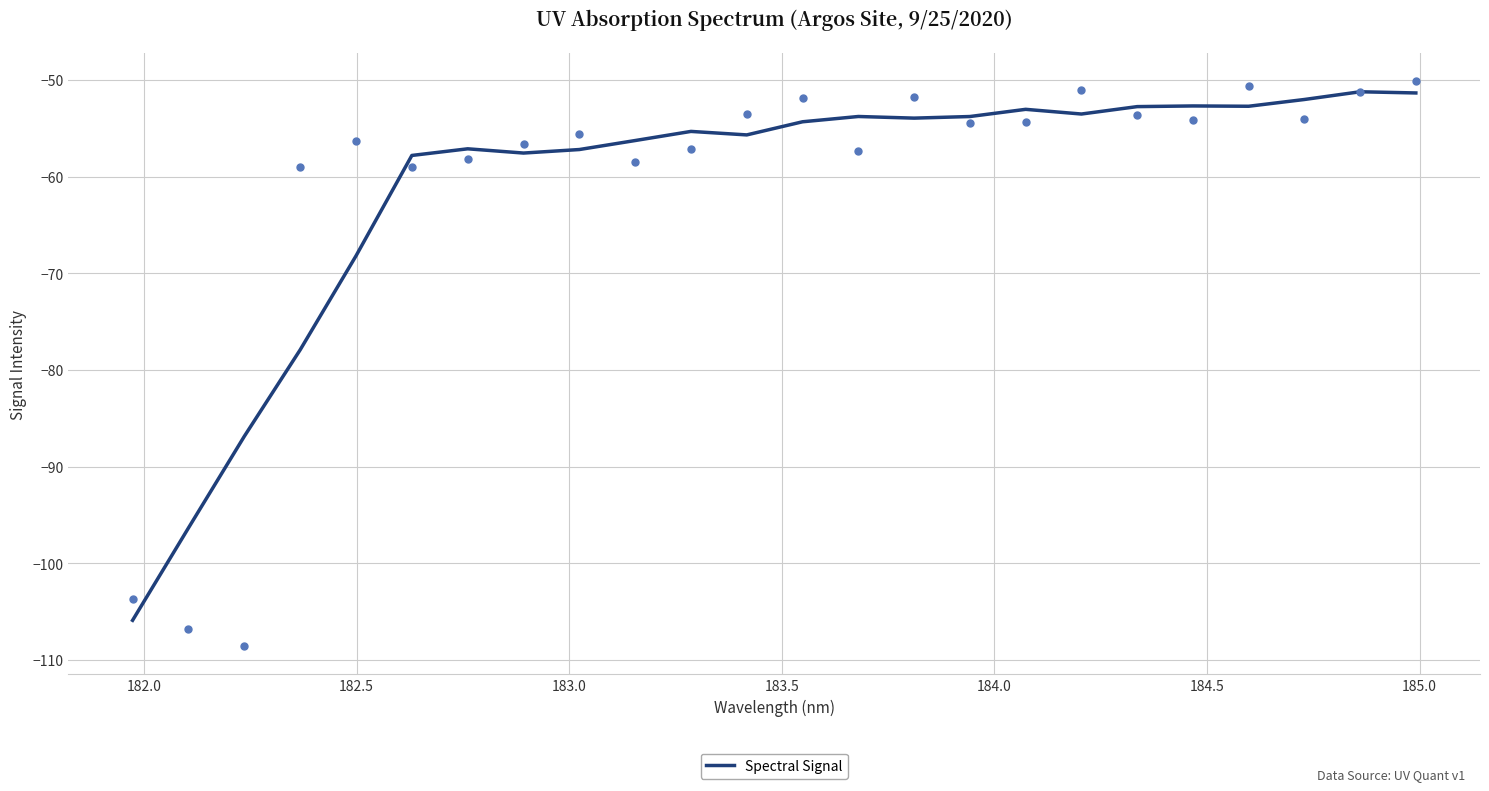

What is the lowest value of the Spectral Signal series?

-105.9